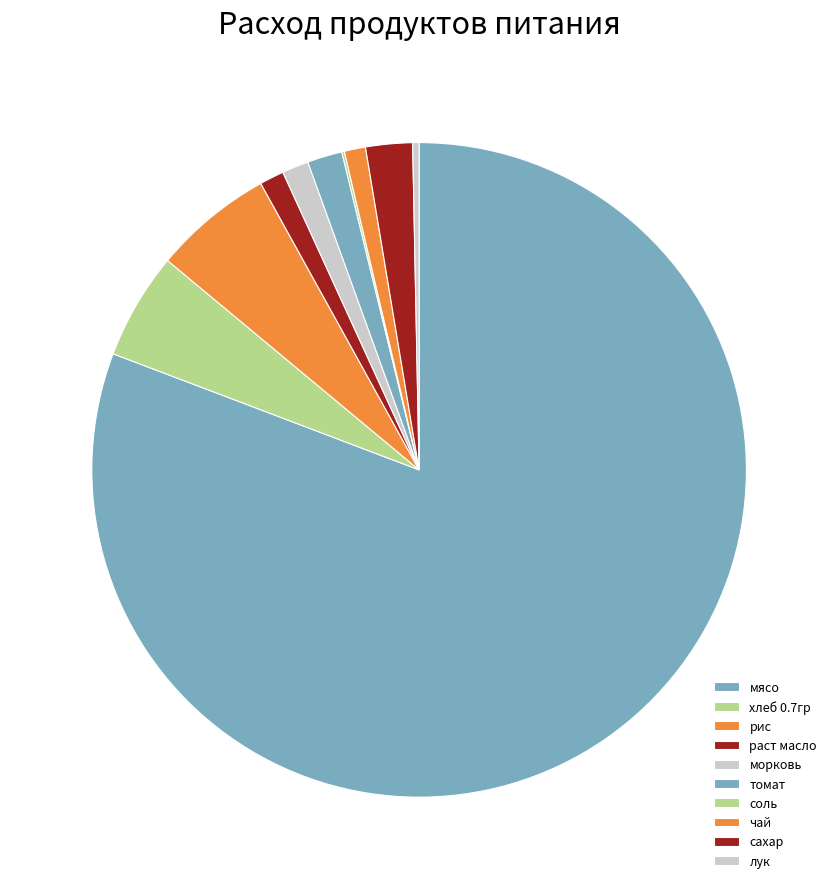

Does томат represent more than half of the total?

No